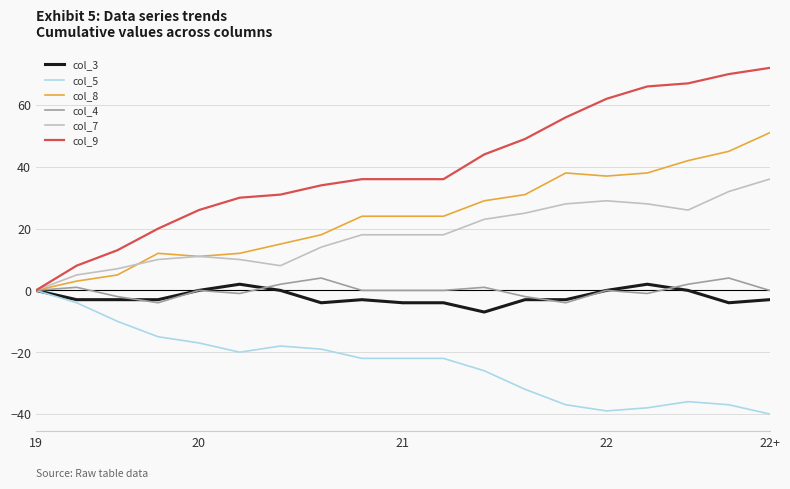

Which series has the largest range (max minus min)?

col_9